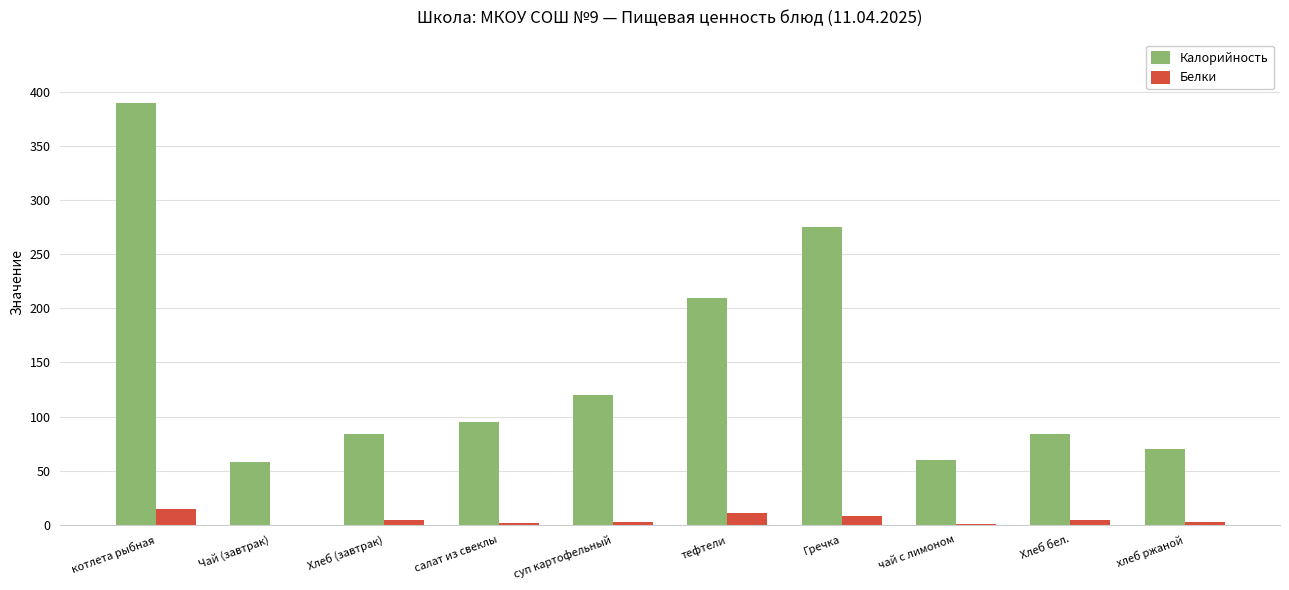

How many groups of bars are there?

10